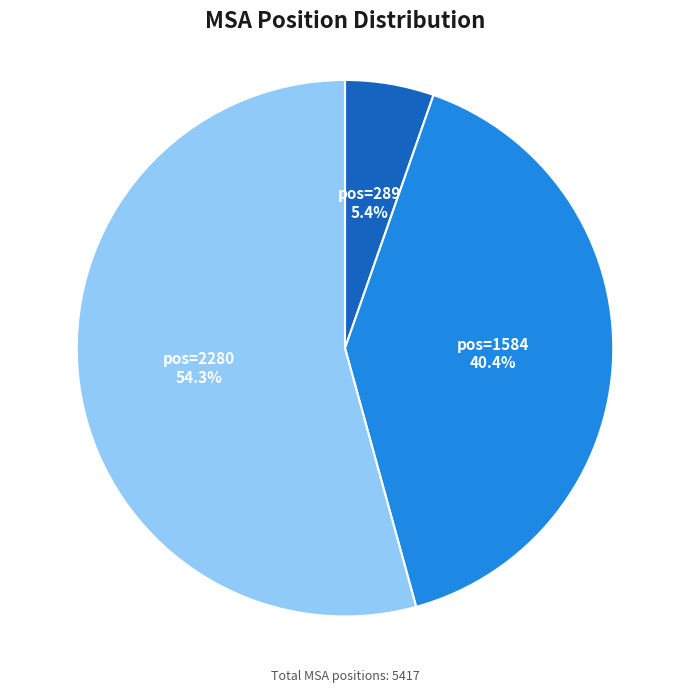

Which slice is the largest?

pos=2280